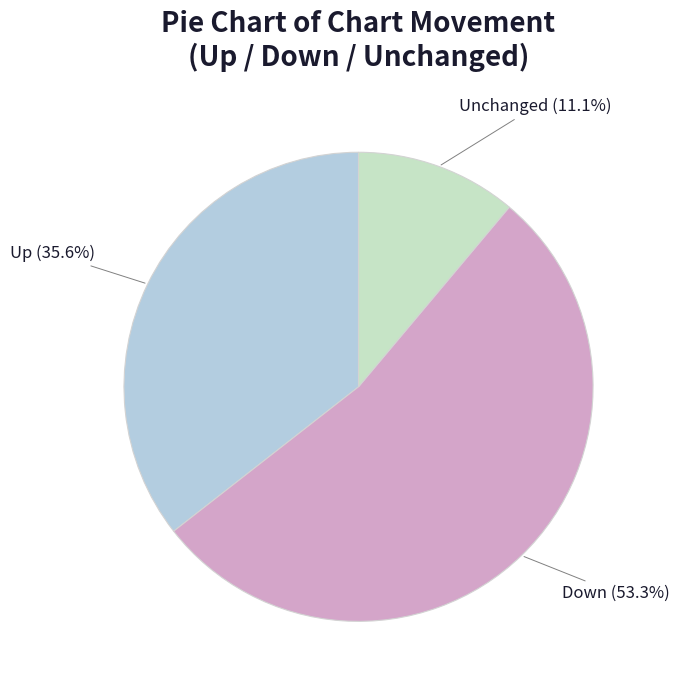

Is there any slice that represents more than half of the pie?

Yes